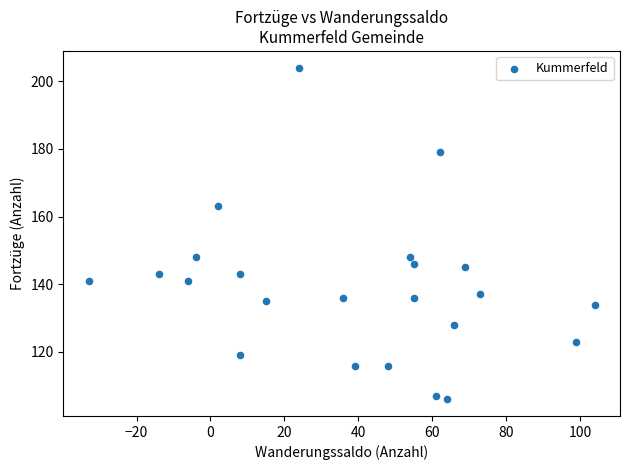

What is the range of X values (max minus min)?

137